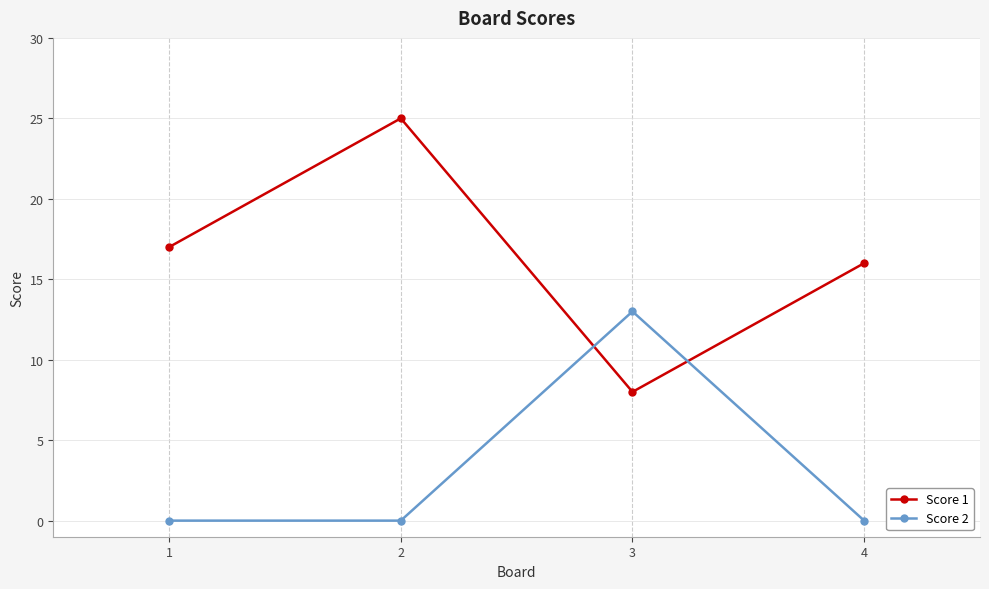

Which series has the largest range (max minus min)?

Score 1